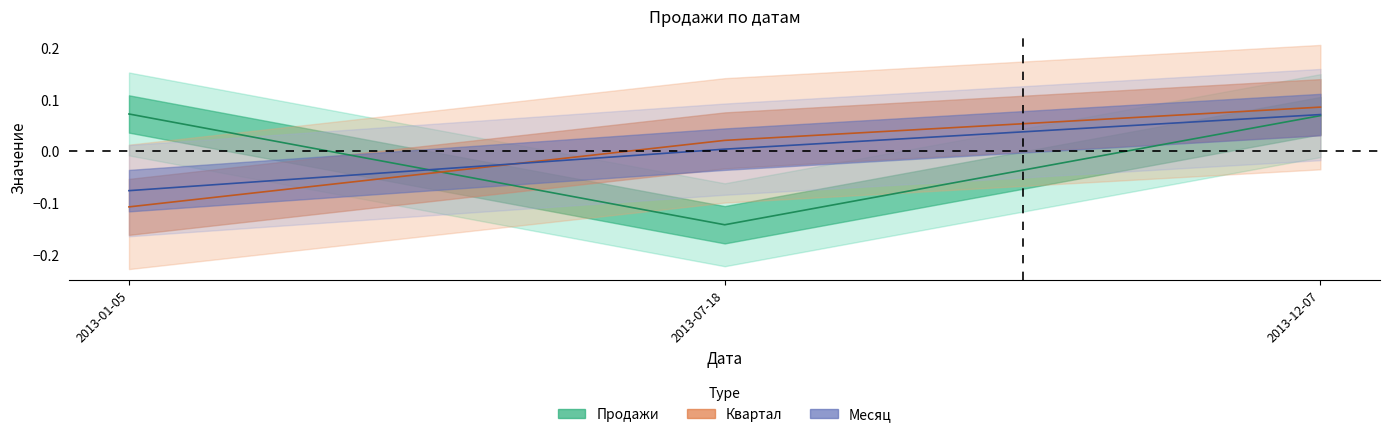

Is it true that Продажи equals 0.1 at 2013-01-05?

False